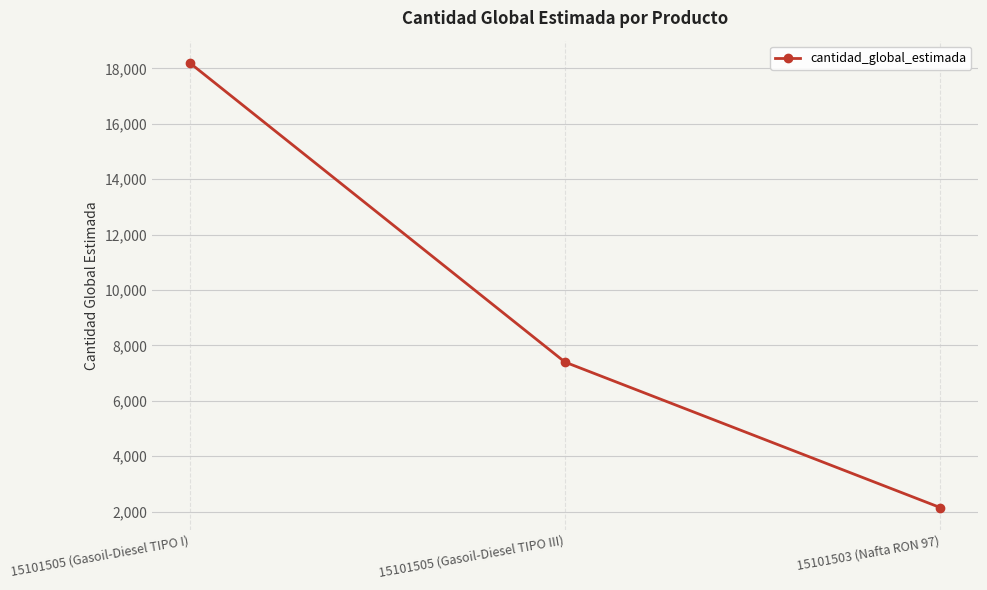

What is the sum of the values at 15101505 (Gasoil-Diesel TIPO I) and 15101505 (Gasoil-Diesel TIPO III)?

25600